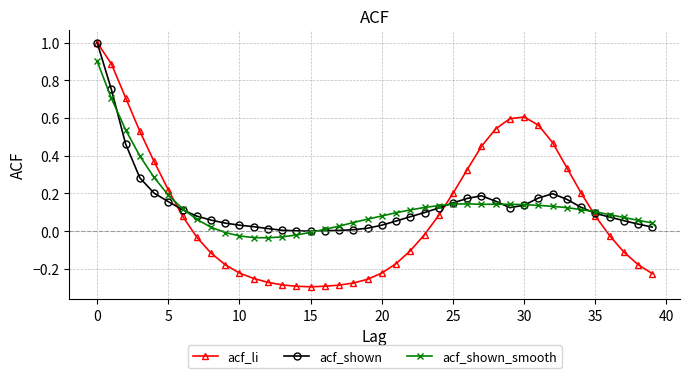

What is the highest value of the acf_shown_smooth series?

0.9